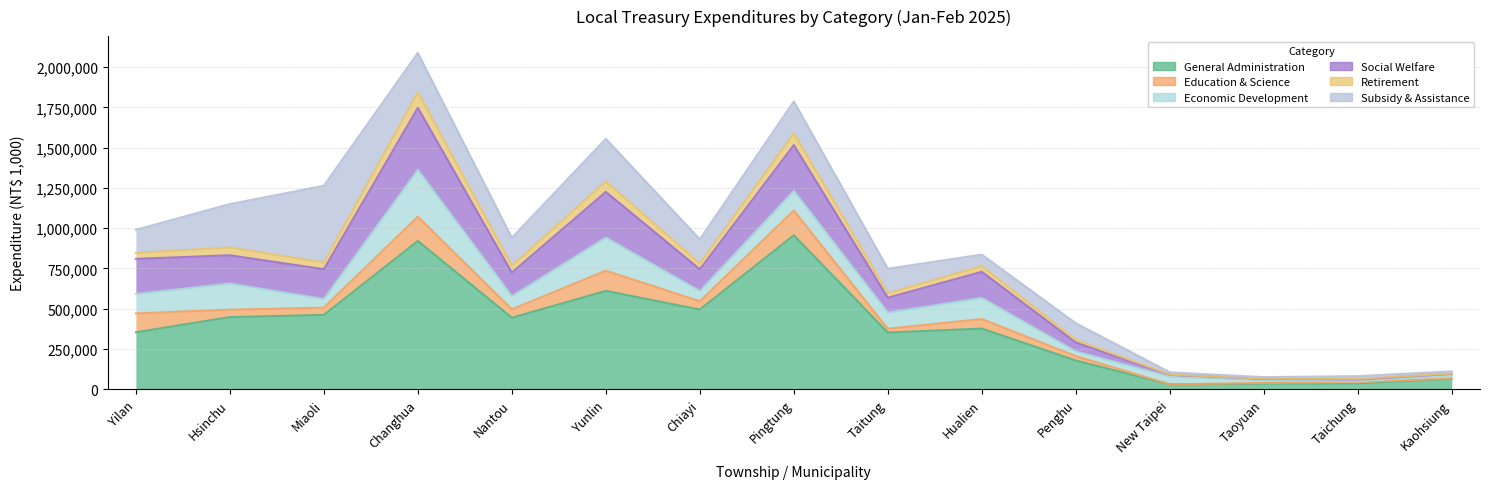

How many interior local peaks does the General Administration series have?

4